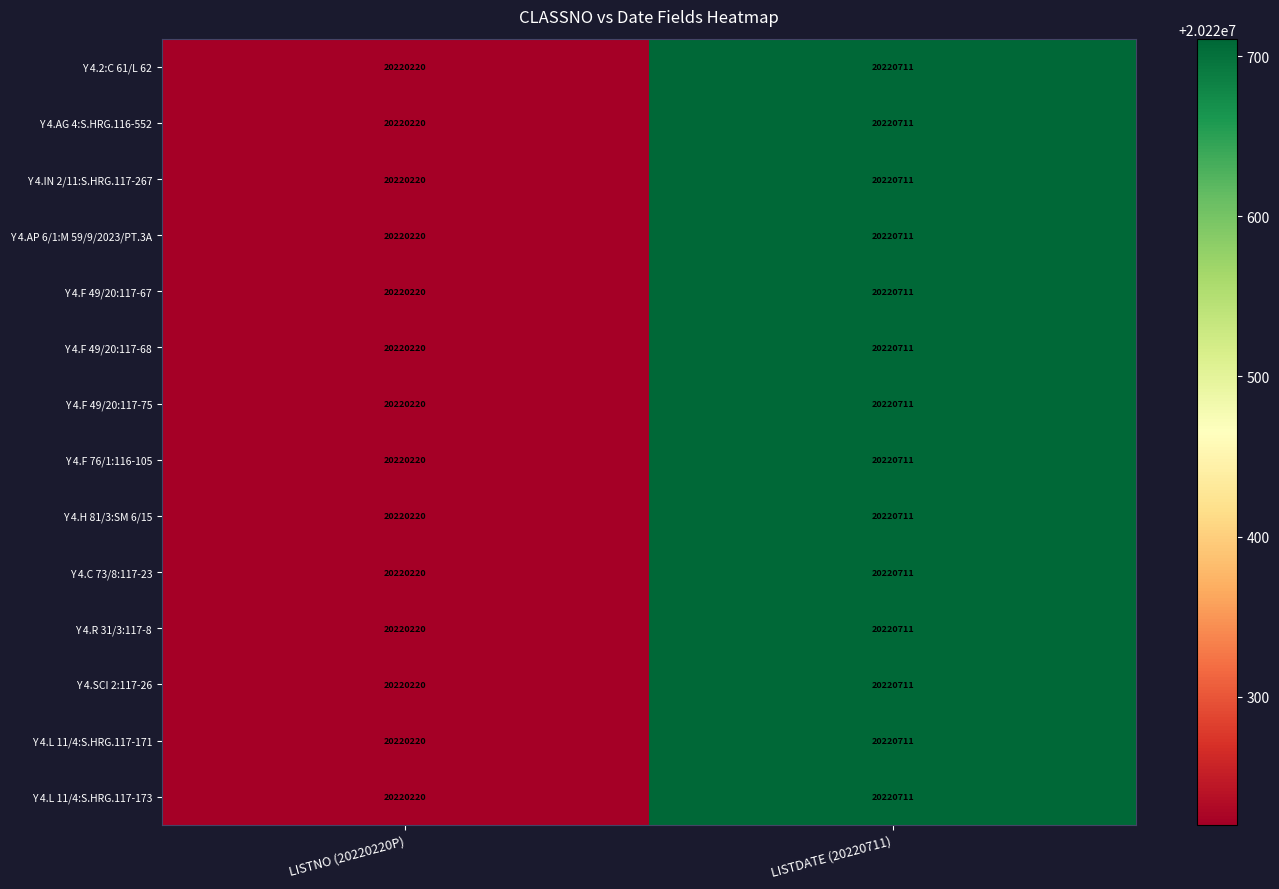

What is the sum of the Y 4.C 73/8:117-23 values at LISTNO (20220220P) and LISTDATE (20220711)?

40440931